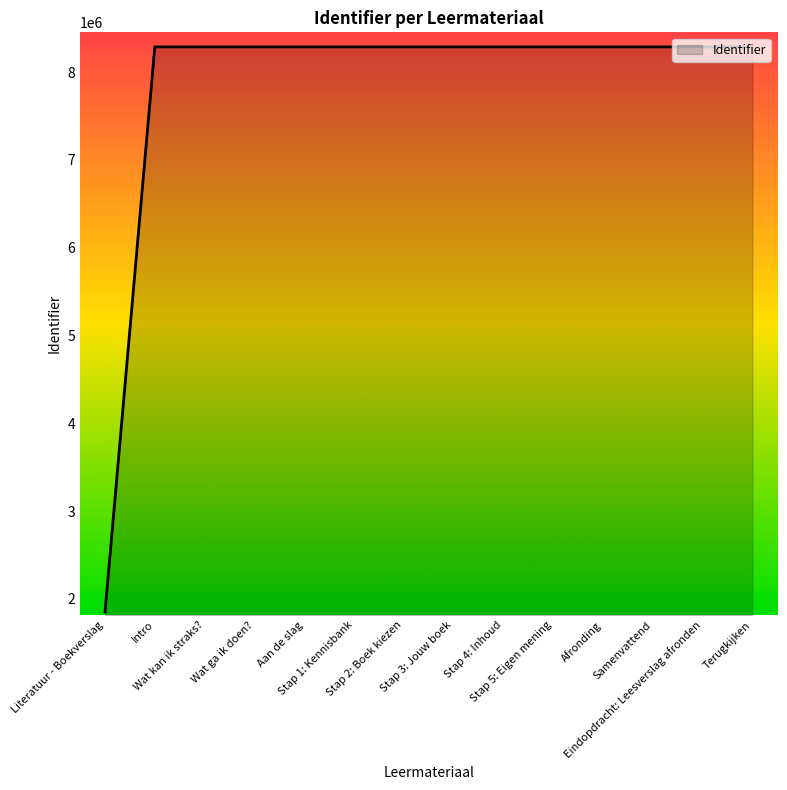

What is the minimum value shown in the chart?

1851163